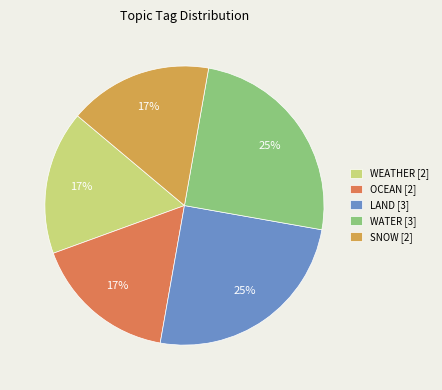

What is the ratio of the value at WATER [3] to the value at WEATHER [2]?

1.5